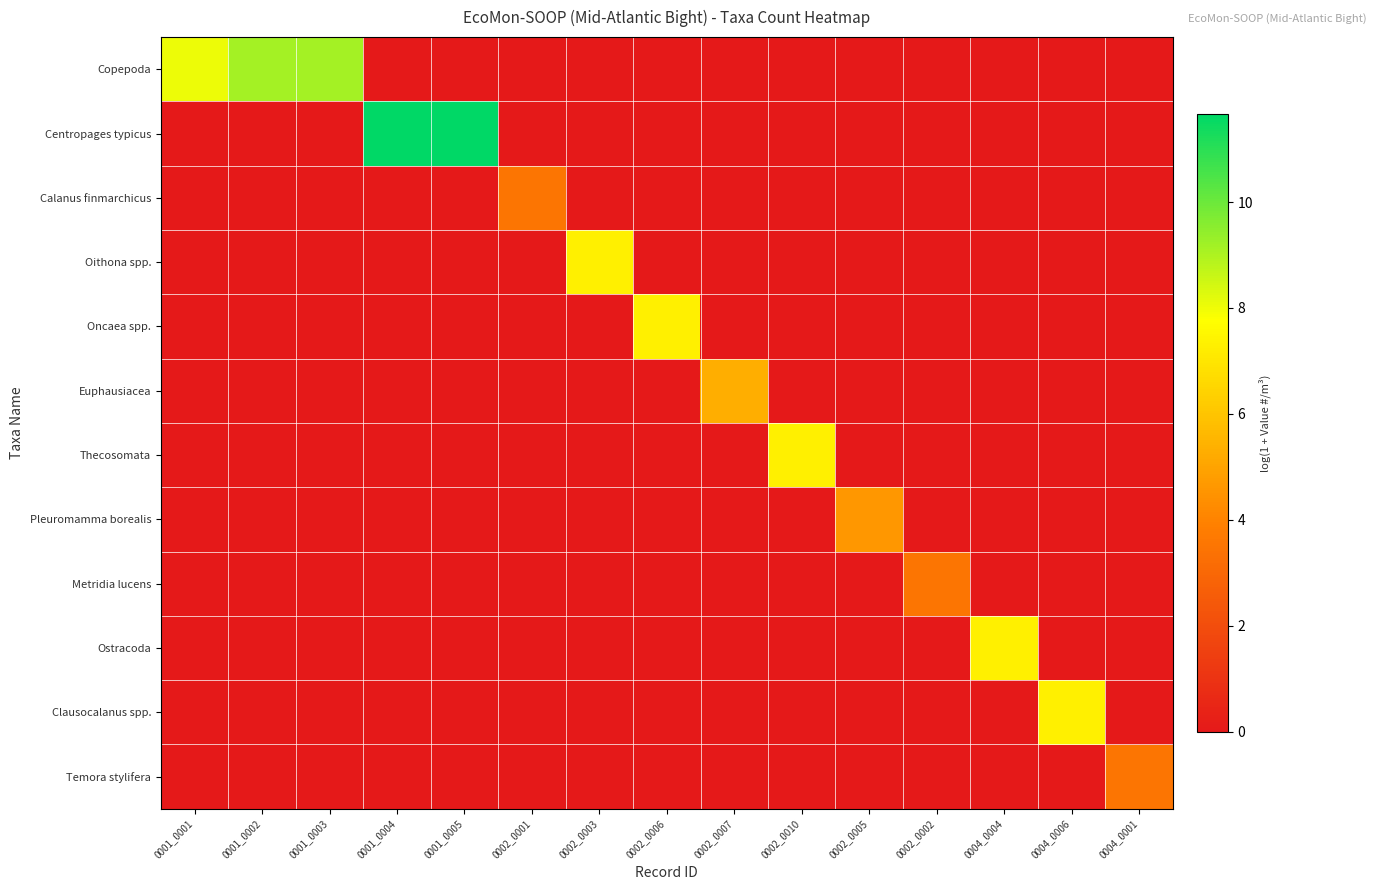

What is the total value across all series at 0002_0010?

7.3